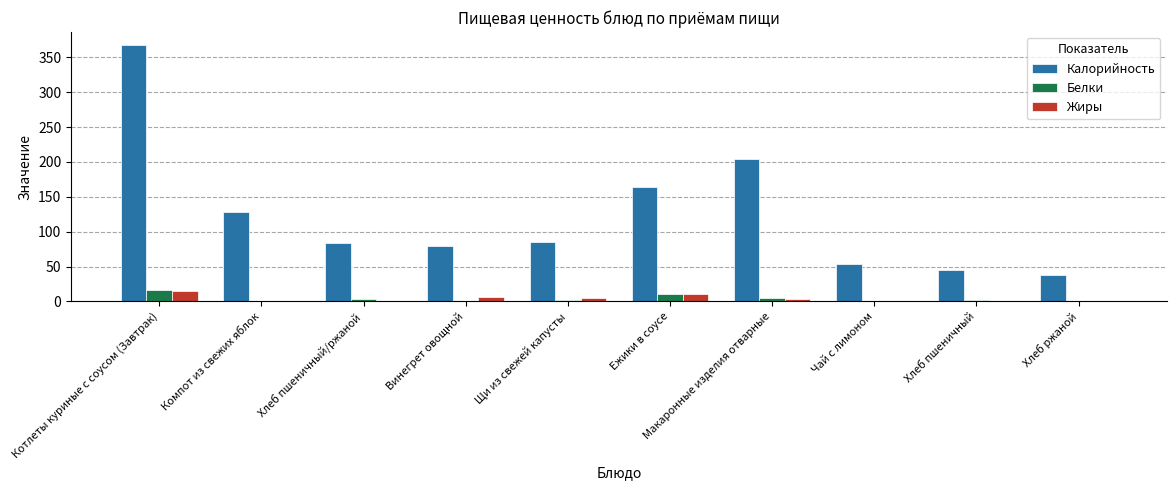

Which series has the largest total across all categories?

Калорийность